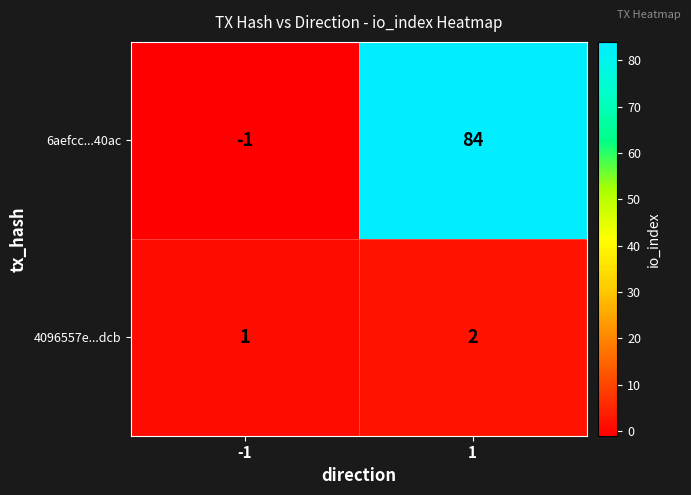

Which series has the largest total across all categories?

6aefcc...40ac